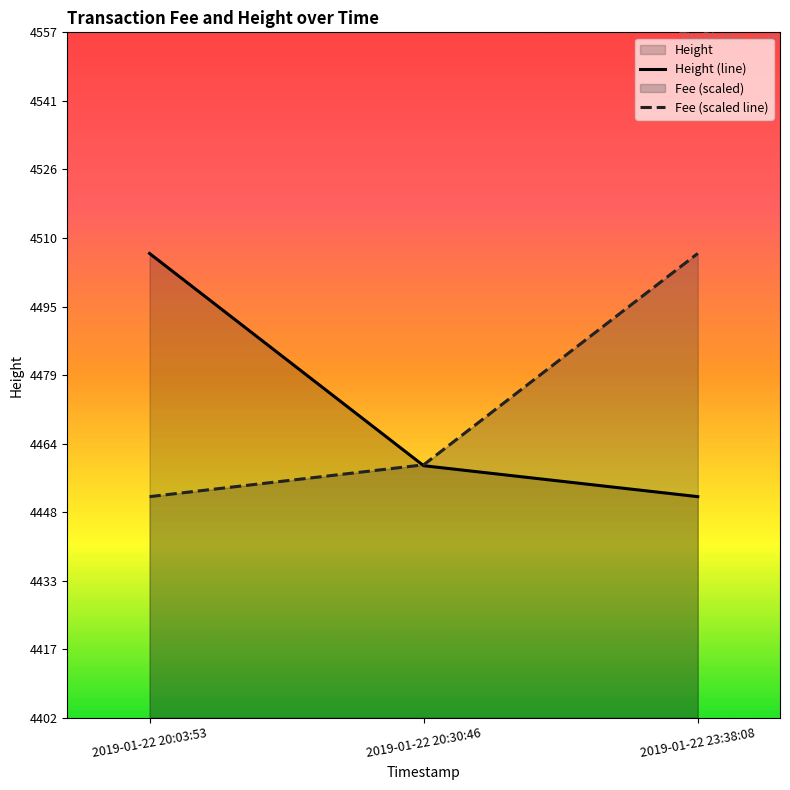

Which series has the widest spread of values?

Height (line)